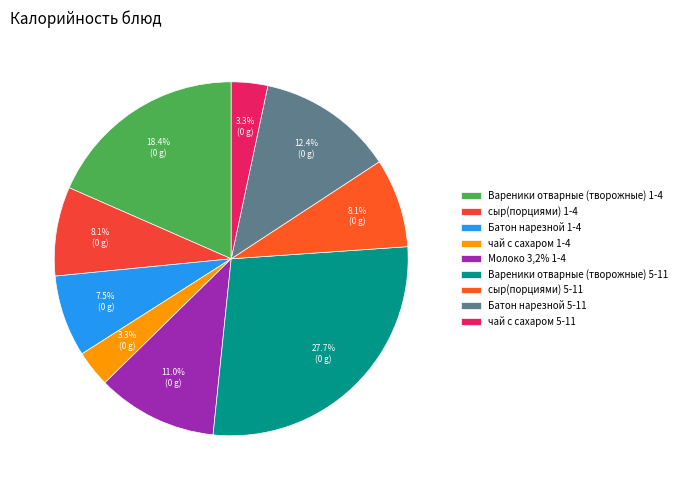

Does any single category account for the majority?

No